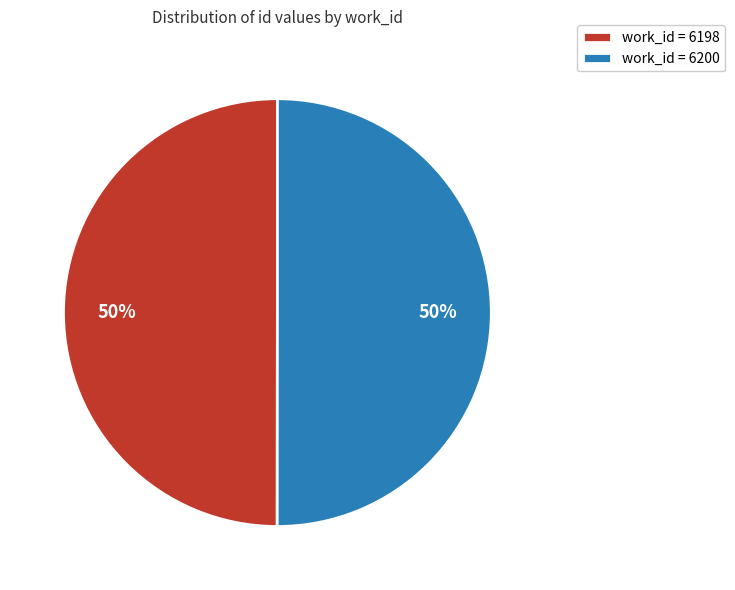

What percentage is the work_id = 6198 slice, to the nearest percent?

50%